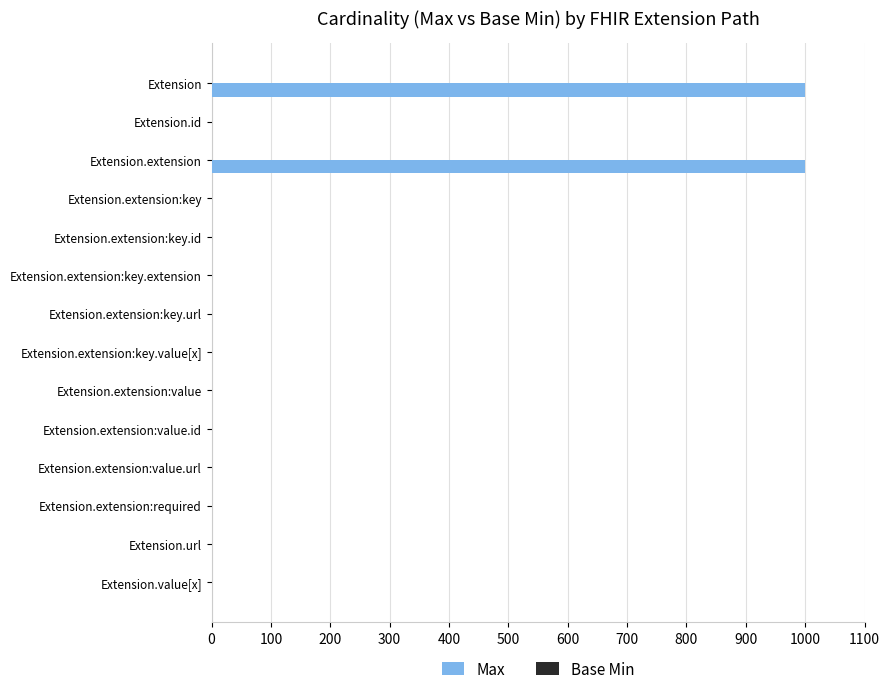

What is the sum of all Max values?

2008